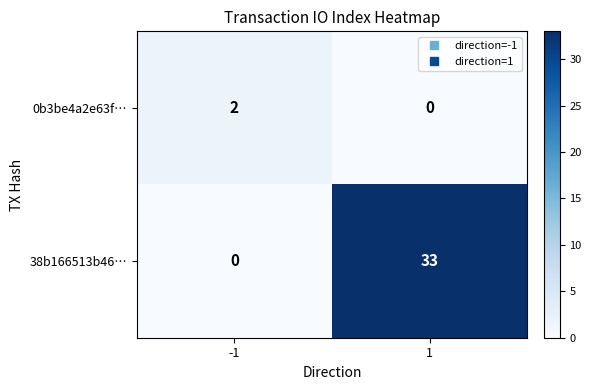

What is the greatest value displayed?

33